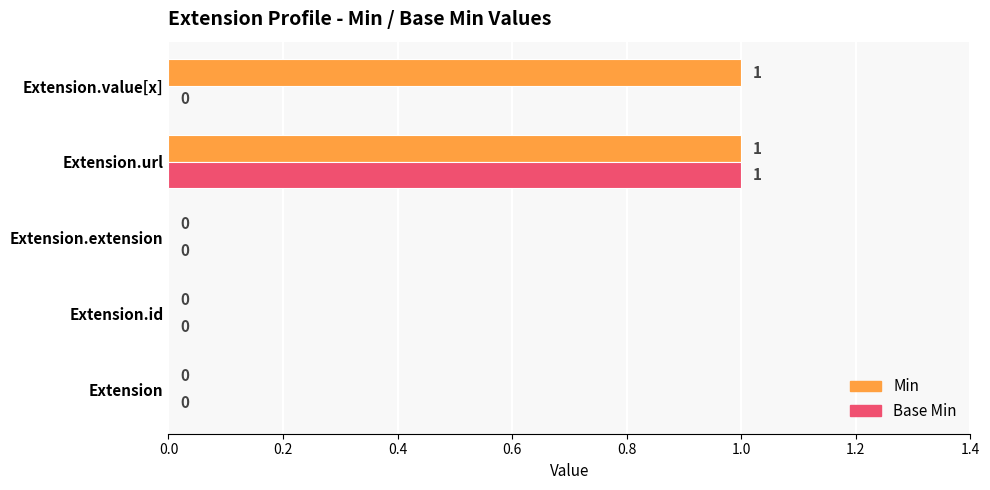

What is the maximum value for Min?

1